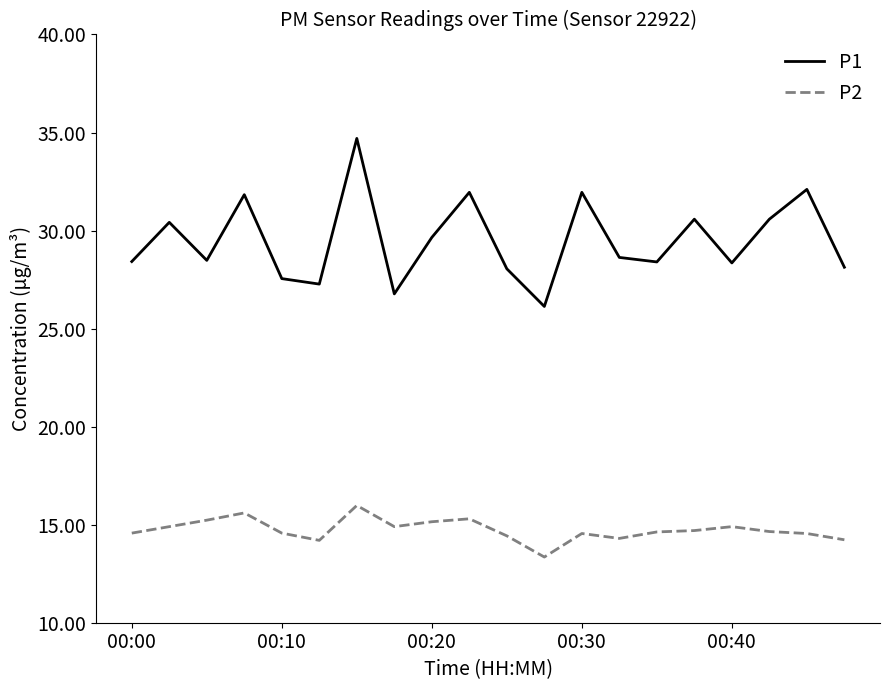

What is the difference between the maximum and minimum values in the P1 series?

8.6